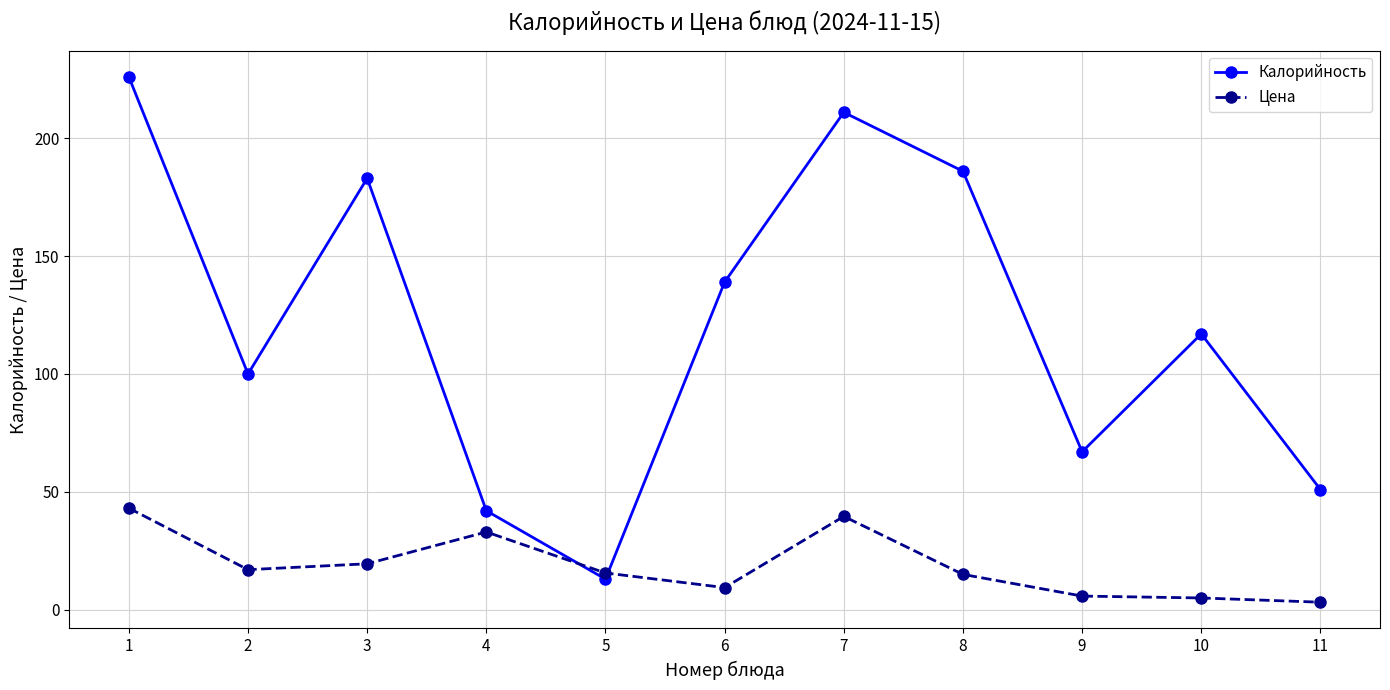

What is the sum of the Калорийность values at 8 and 6?

325.0